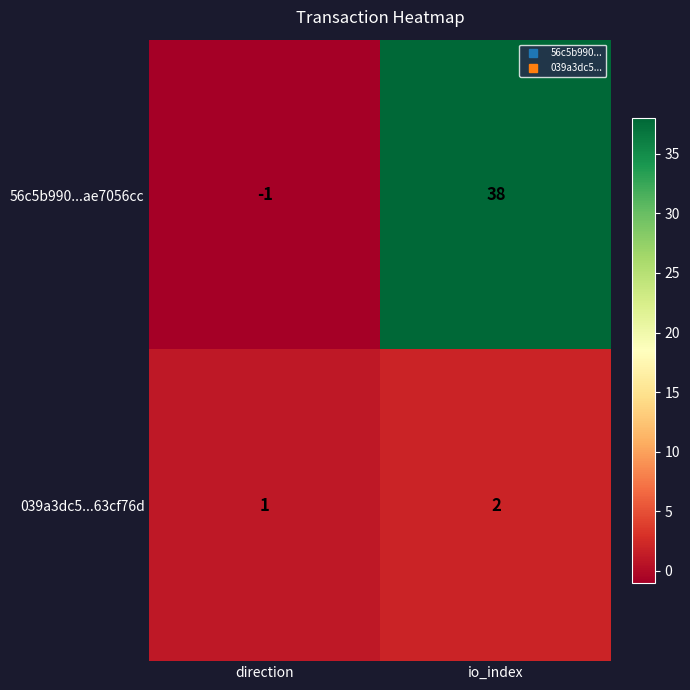

True or false: 039a3dc5...63cf76d has a value of 0 at io_index.

False